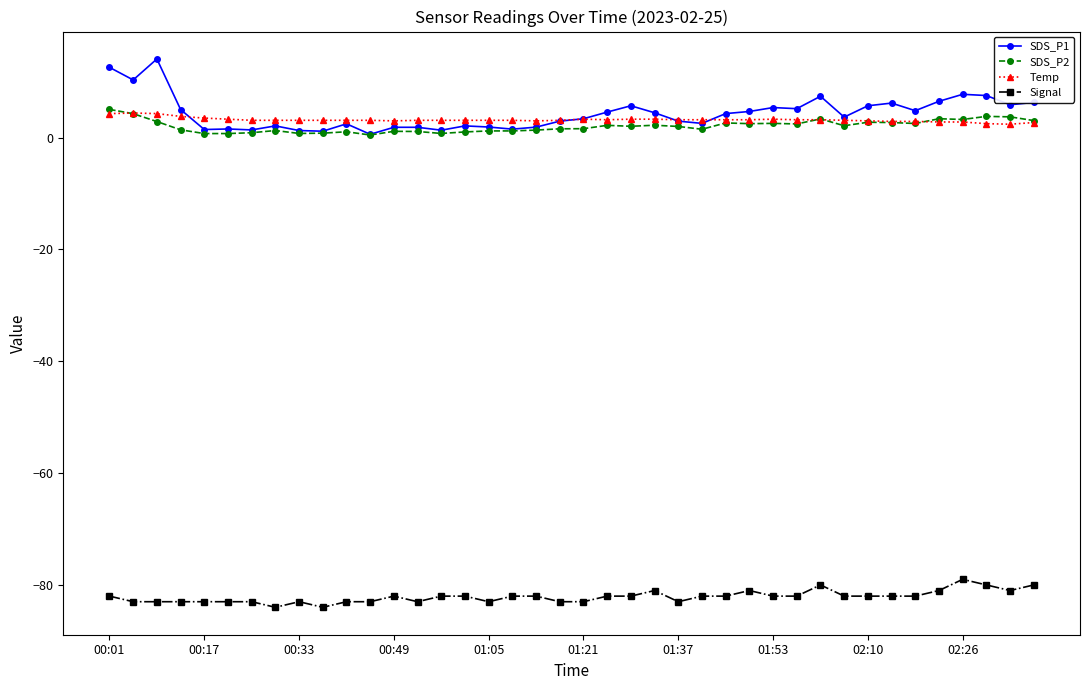

True or false: SDS_P1 has more than 2 interior local peaks.

True